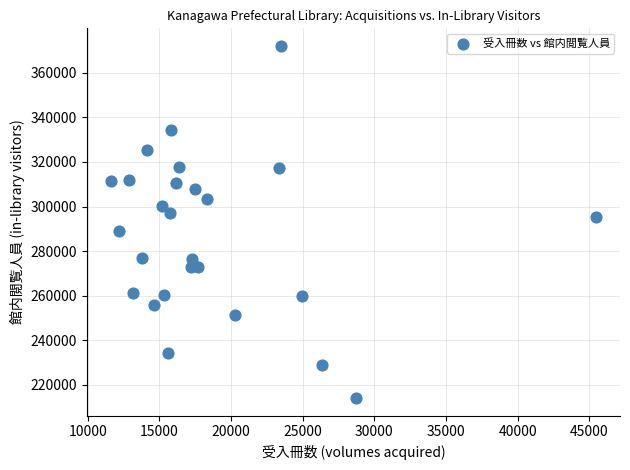

What is the range of Y values (max minus min)?

158027